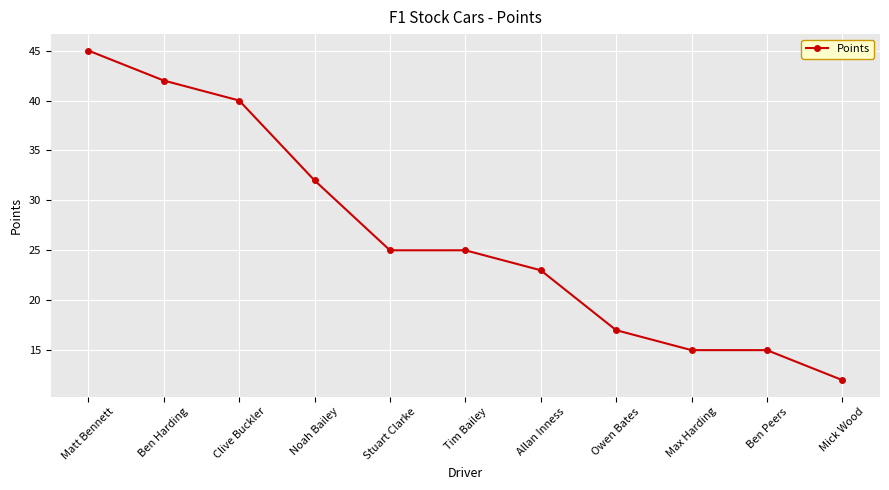

The chart shows a value of 42 at Ben Harding. True or false?

True